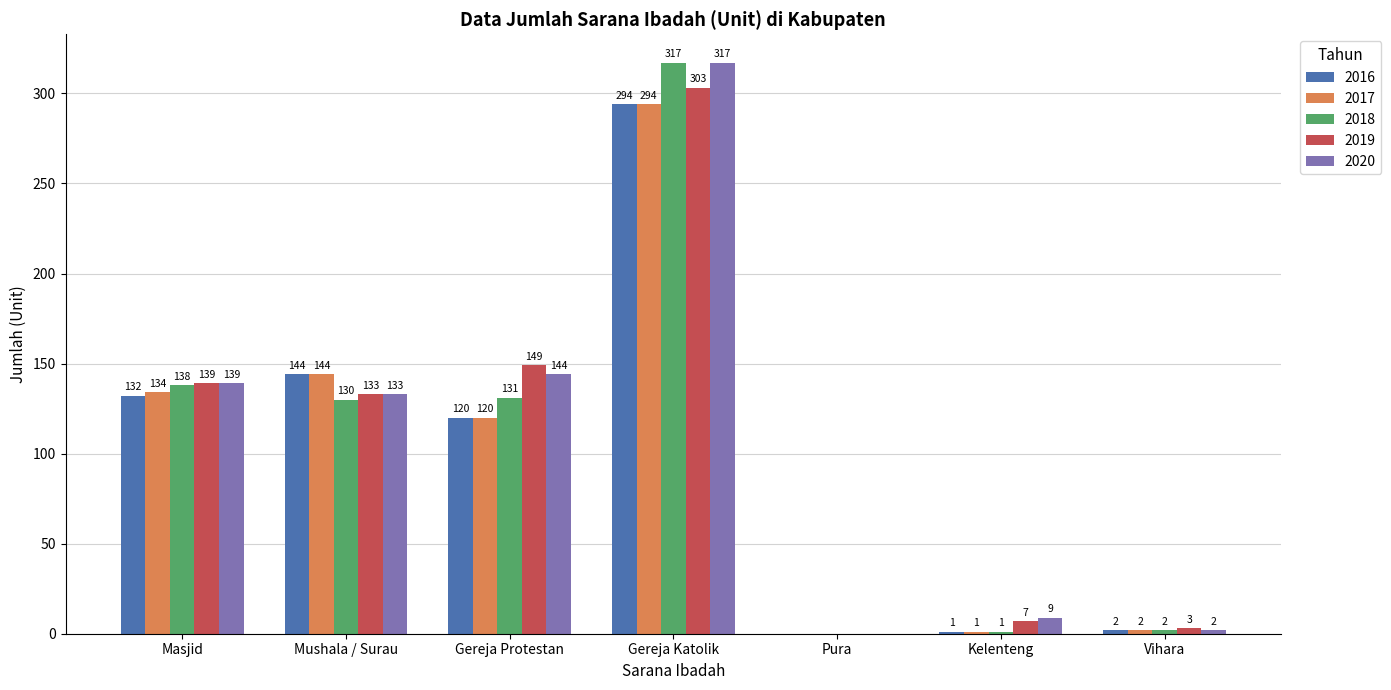

What value does the 2016 series have at Mushala / Surau?

144